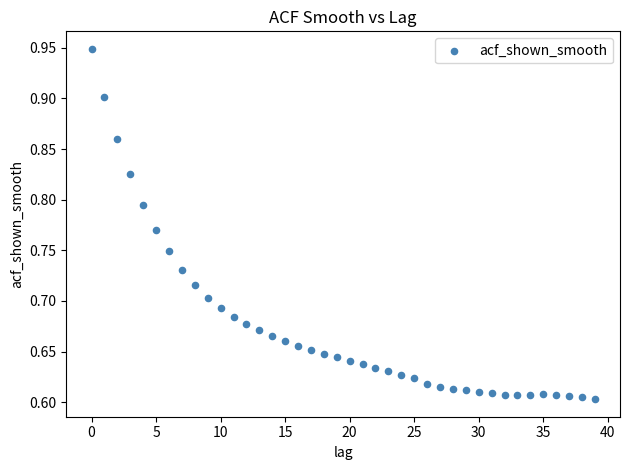

What is the range of Y values (max minus min)?

0.3